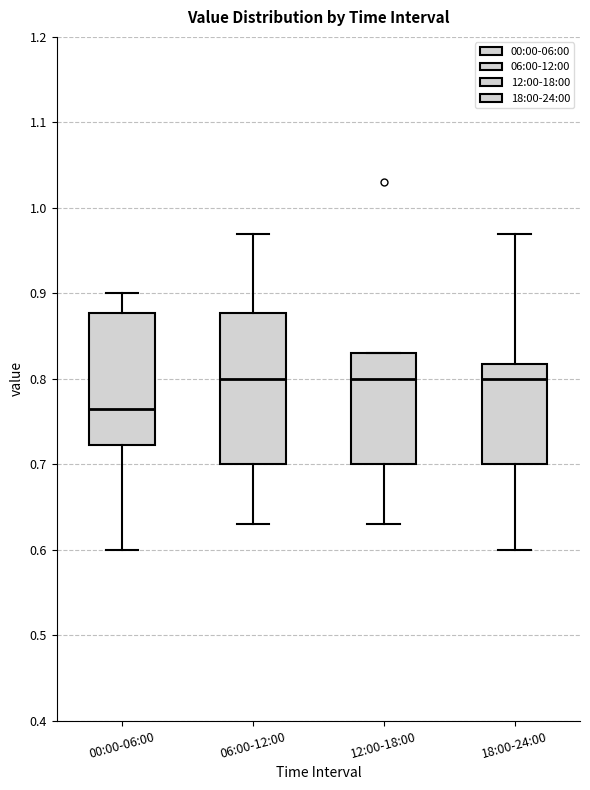

Reading left to right, read every box against the y-axis: the position of its median line, the range the box covers, and the ends of its whiskers. The values are not printed on the chart, so give them approximately, as read against the axis.

00:00-06:00: median 0.77, box 0.72 to 0.88, whiskers 0.60 to 0.90
06:00-12:00: median 0.80, box 0.70 to 0.88, whiskers 0.63 to 0.97
12:00-18:00: median 0.80, box 0.70 to 0.83, whiskers 0.63 to 0.83
18:00-24:00: median 0.80, box 0.70 to 0.82, whiskers 0.60 to 0.97